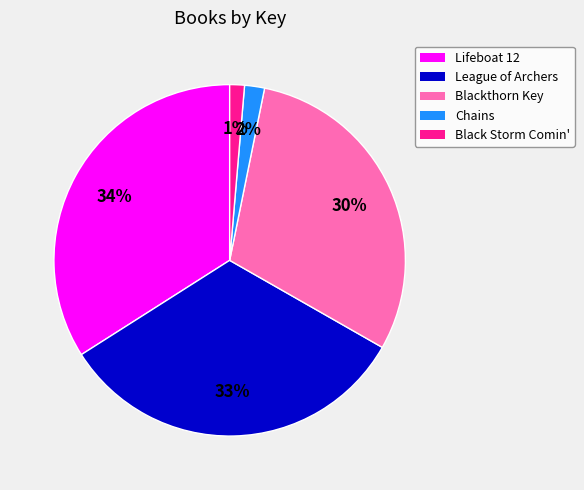

Is it true that League of Archers is 26% of the pie?

False